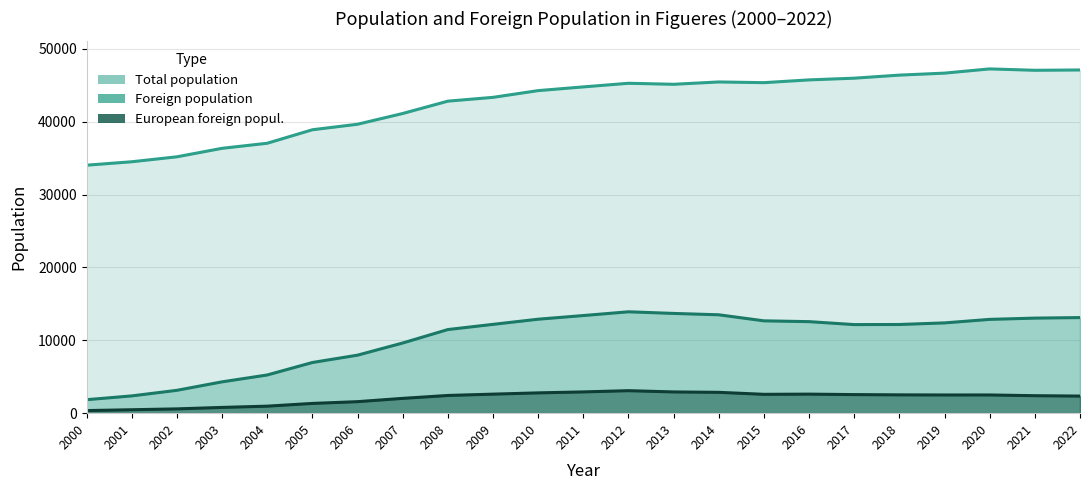

At how many categories does at least one series exceed 24703?

23